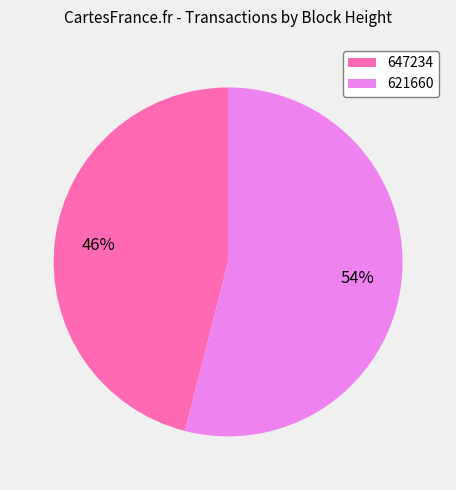

How many segments does this pie chart have?

2